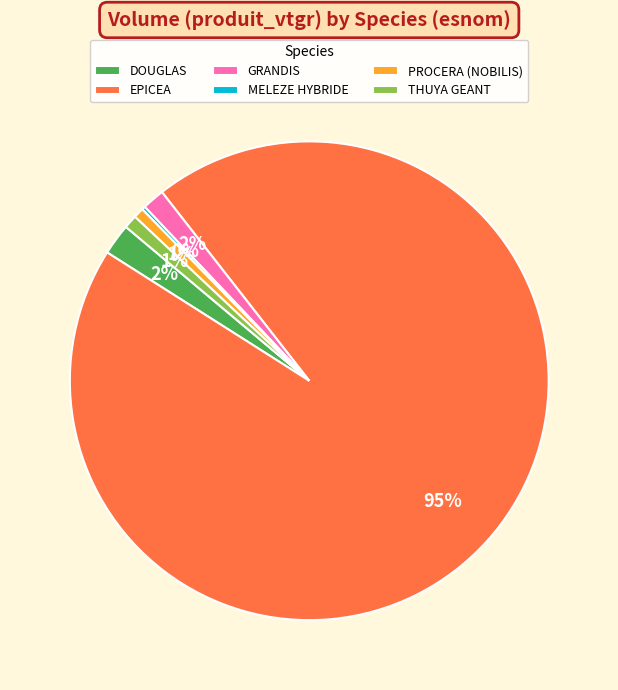

True or false: EPICEA accounts for 81% of the total.

False